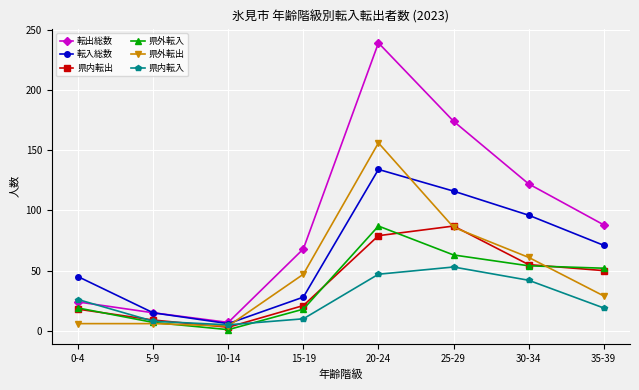

What is the label of the 2nd point from the right?

30-34